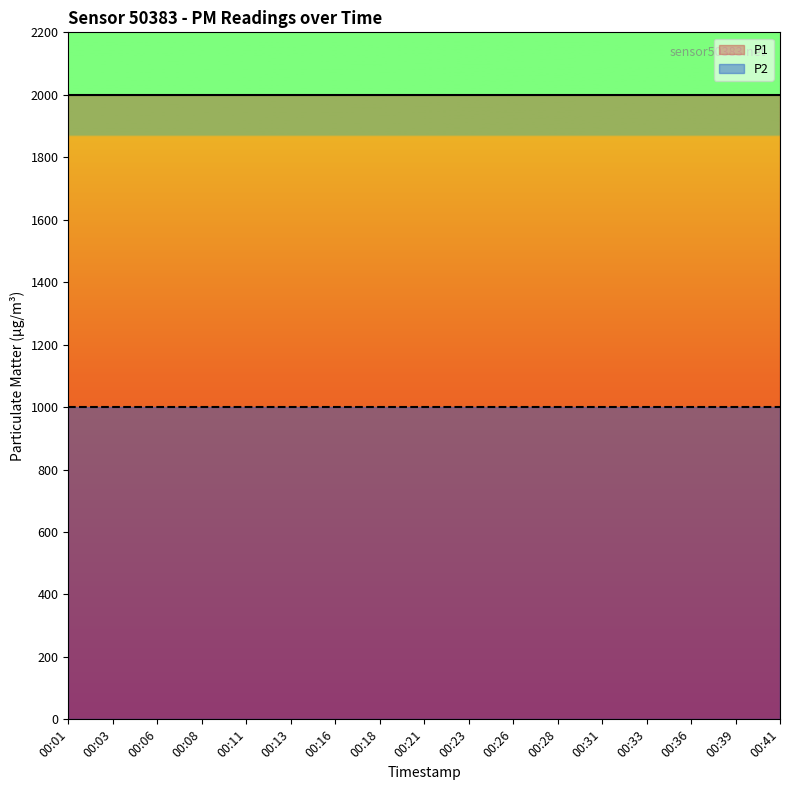

Between 00:01 and 00:18, which is larger?

00:01